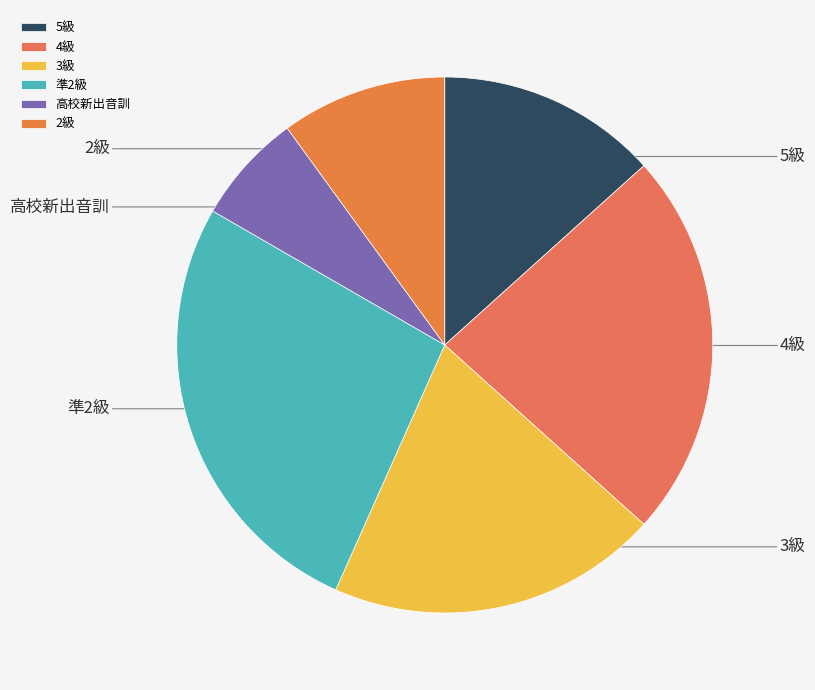

What percentage do 5級 and 準2級 together represent?

40.0%